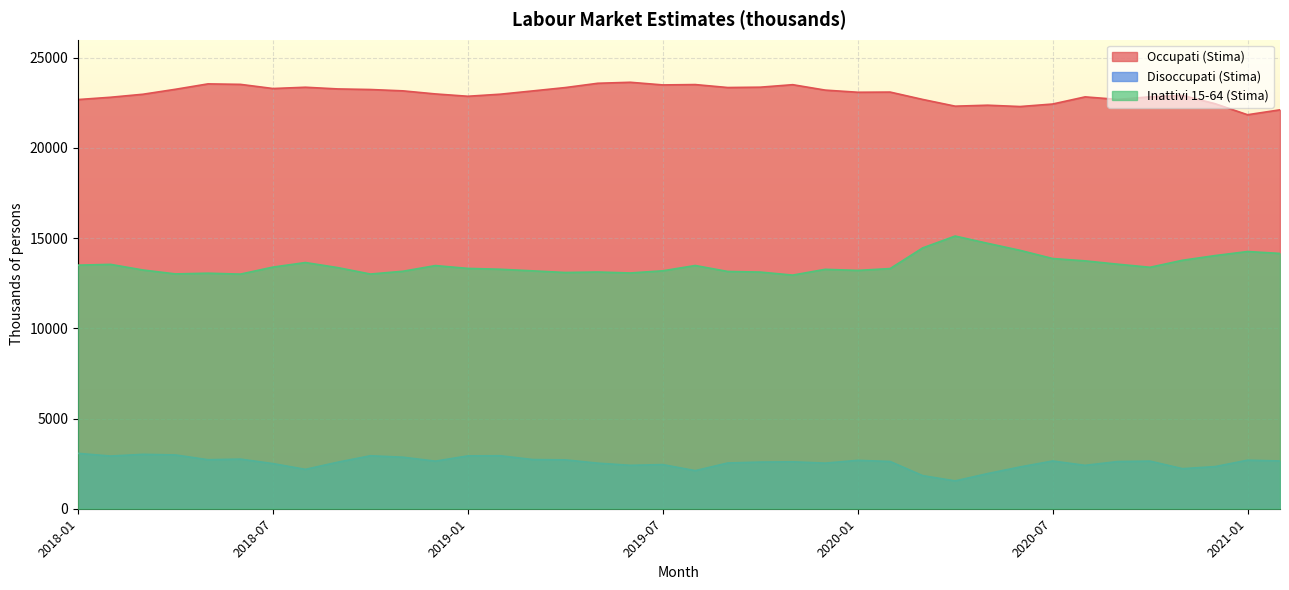

At which label does Occupati (Stima) reach its minimum?

2021-01